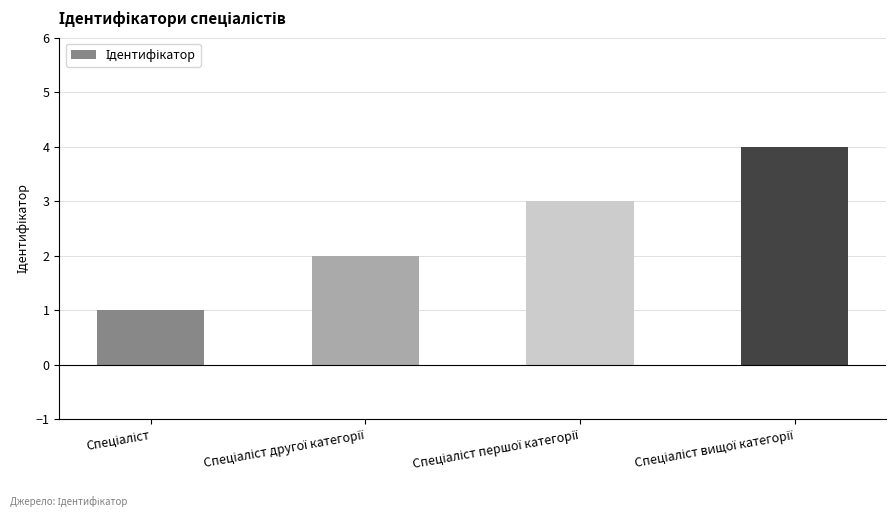

Reading right to left, what are all the values shown in this chart?

4	3	2	1